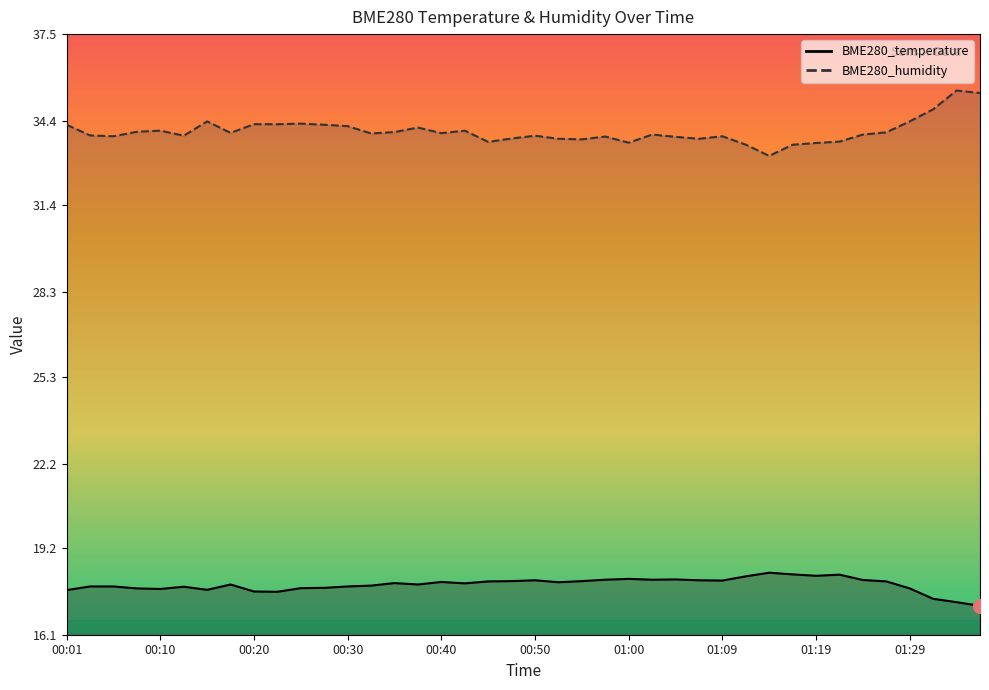

True or false: BME280_temperature has more than 0 interior local peaks.

True